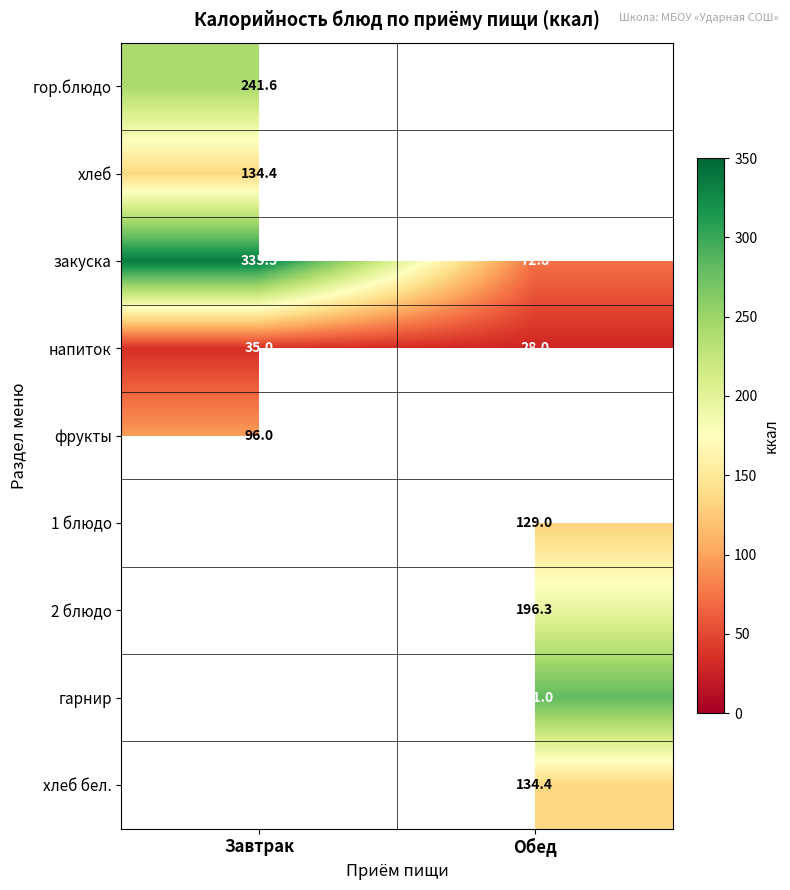

What is the average value of the напиток series?

31.5